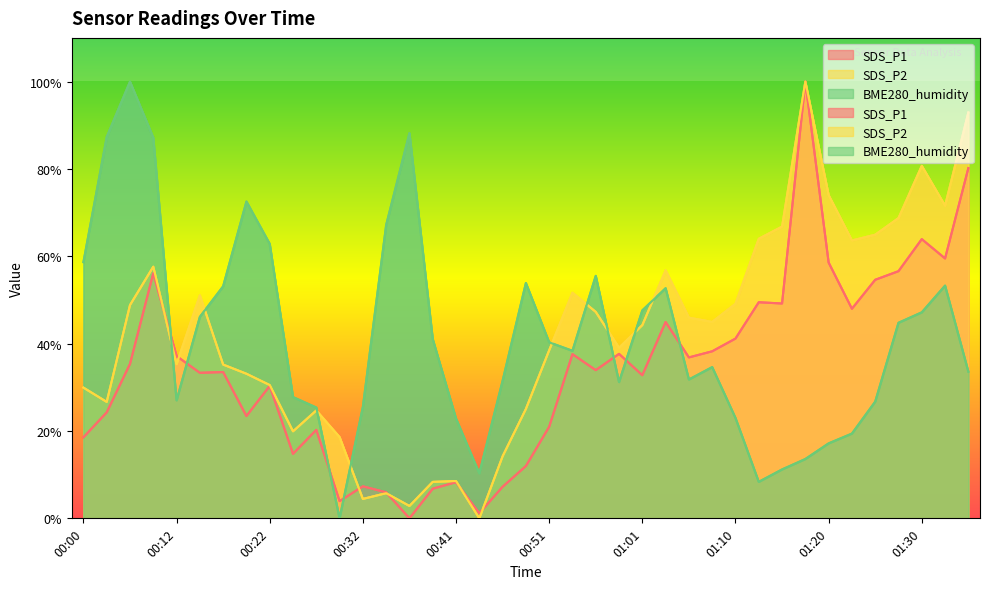

Where is SDS_P1 nearest to the value 50?

01:13